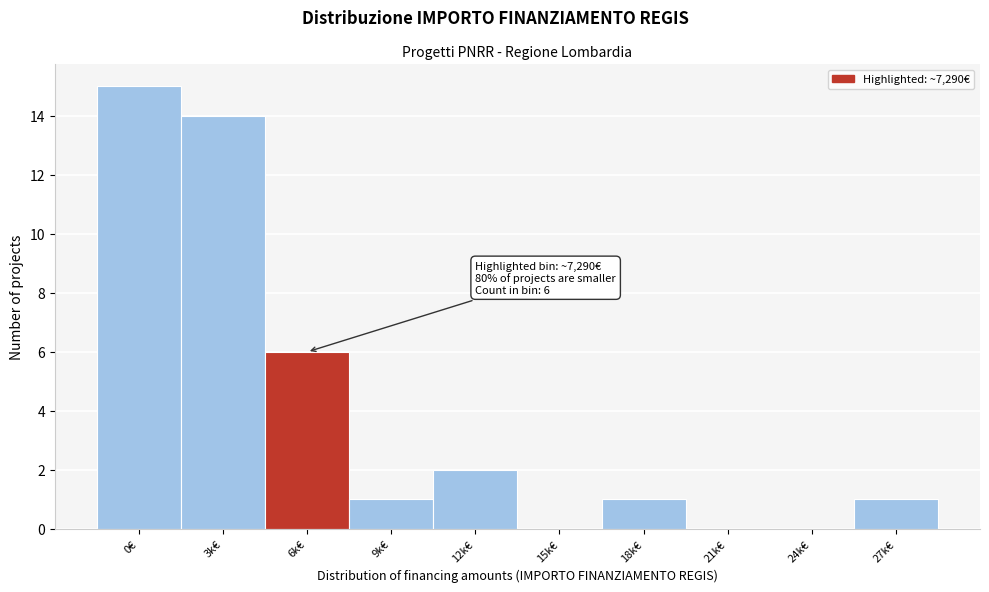

Reading left to right, extract all data points from this chart.

0€=15	3k€=14	6k€=6	9k€=1	12k€=2	15k€=0	18k€=1	21k€=0	24k€=0	27k€=1